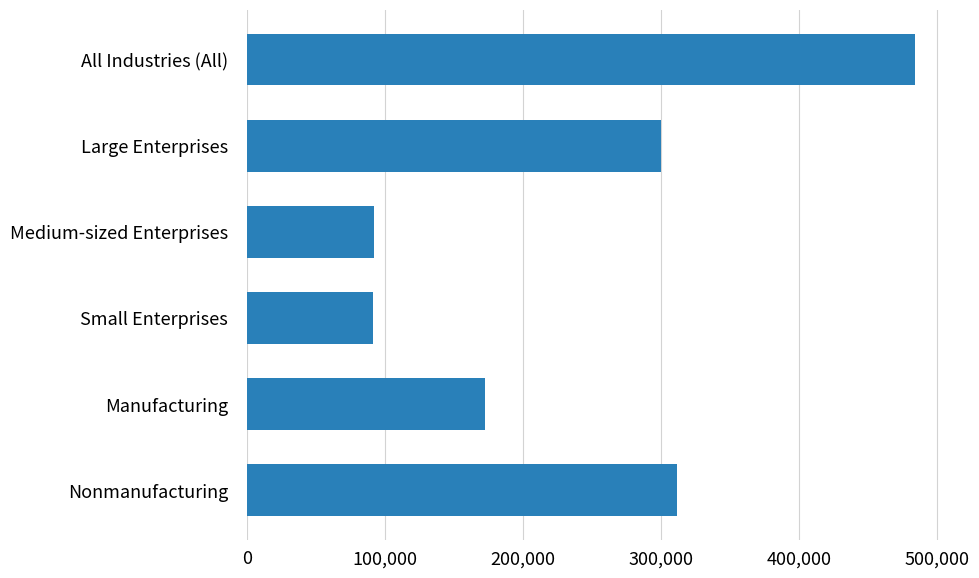

What is the greatest value displayed?

484105